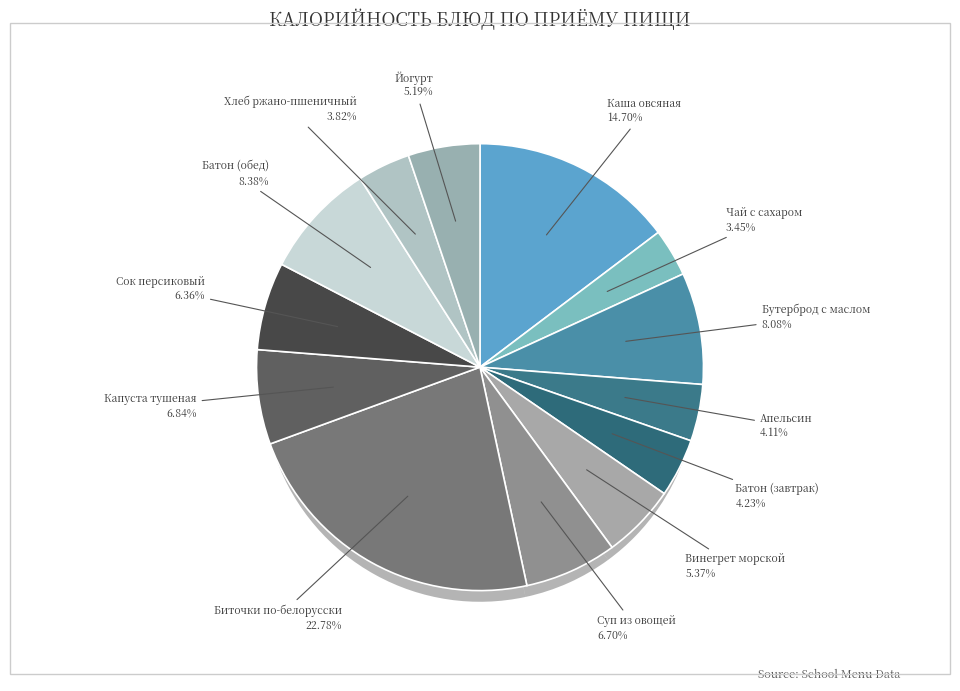

Which has a higher value, Капуста тушеная or Сок персиковый?

Капуста тушеная